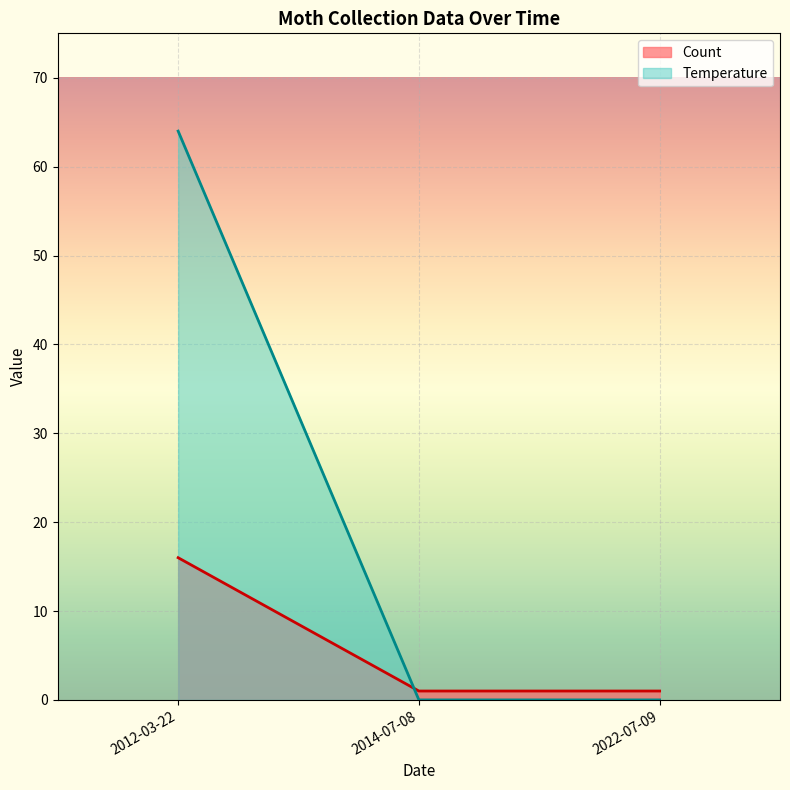

The Count series shows 2 at 2012-03-22. True or false?

False